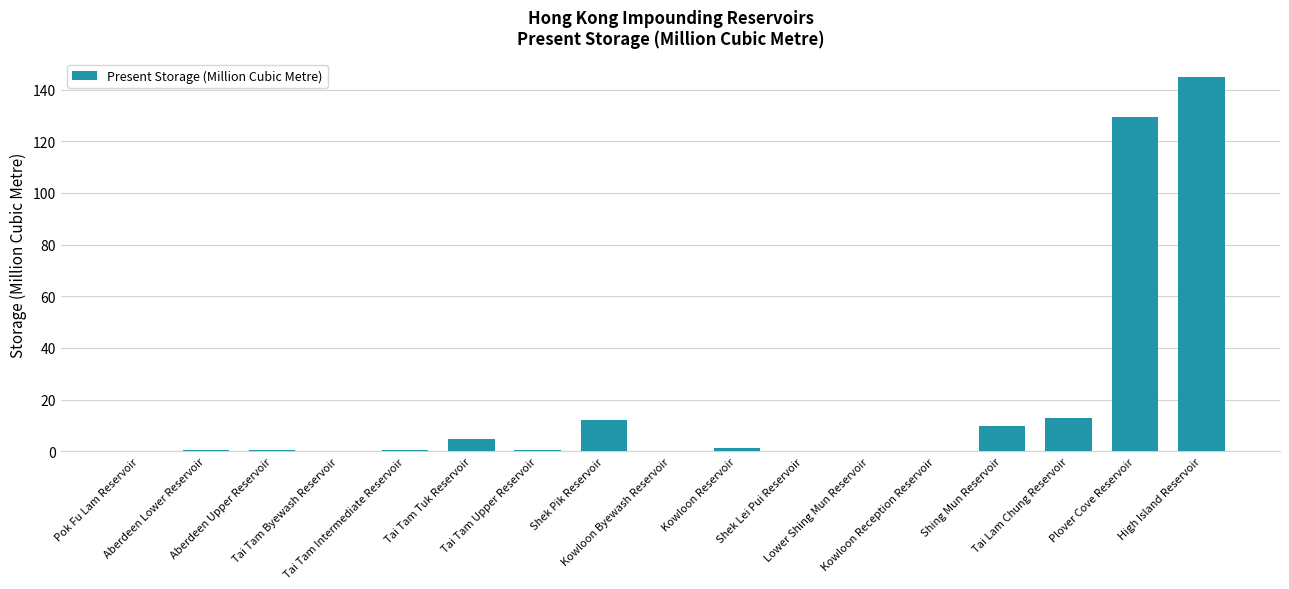

Is it true that the value at Shek Pik Reservoir is 18.4?

False